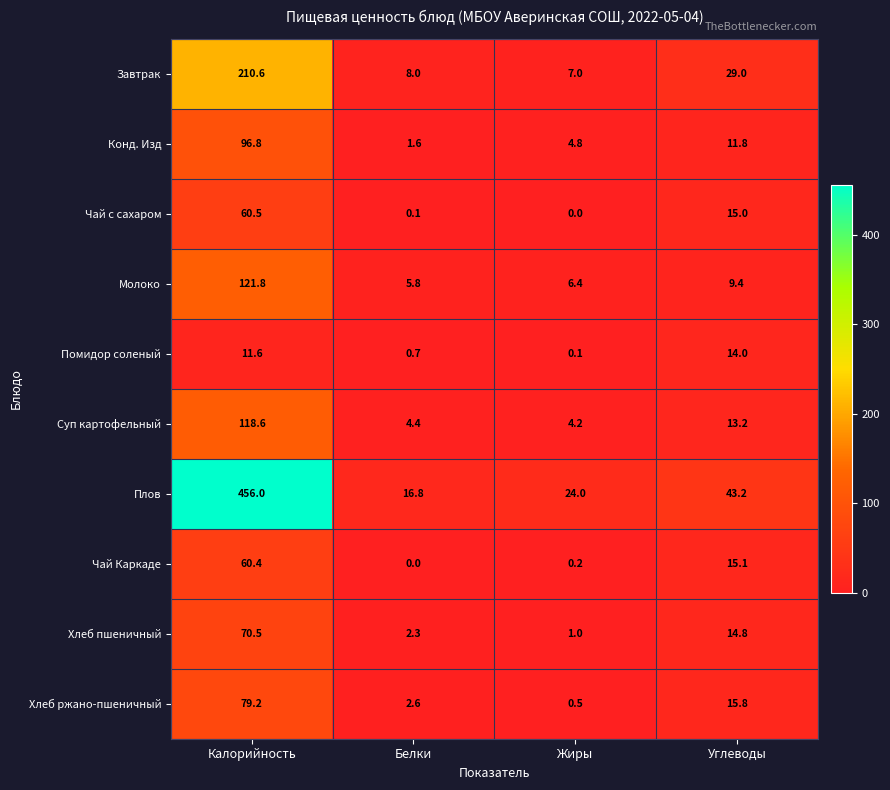

Which category has the lowest value in the Завтрак series?

Жиры